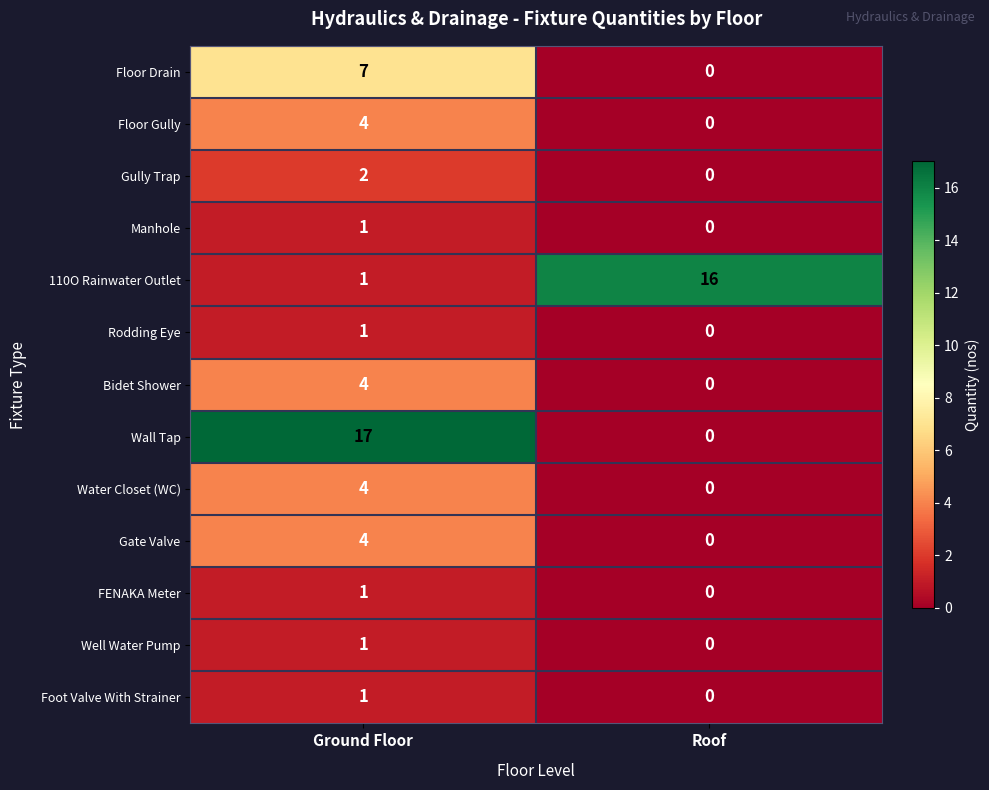

How many series are shown in this chart?

13